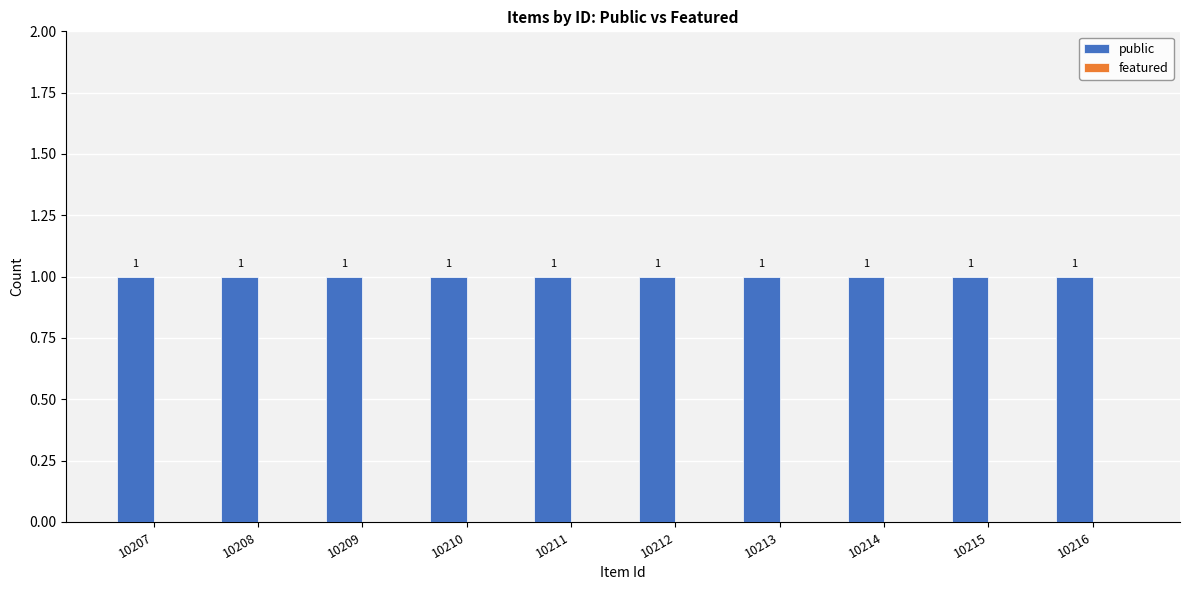

How many bars are there in total?

20